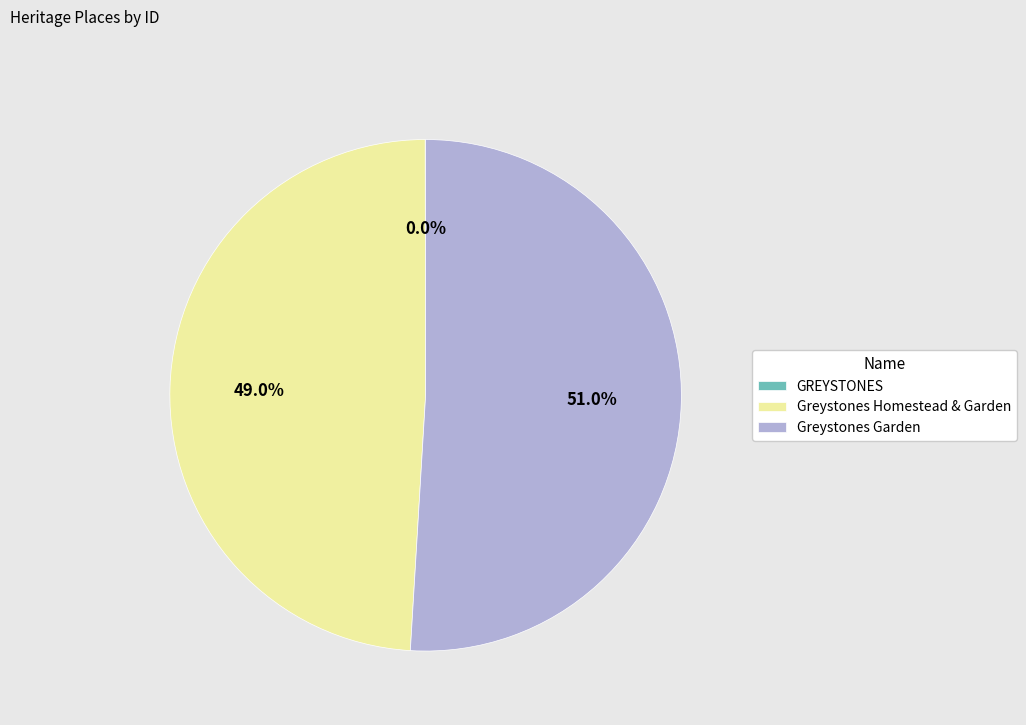

To the nearest percent, what is the average slice percentage?

33%